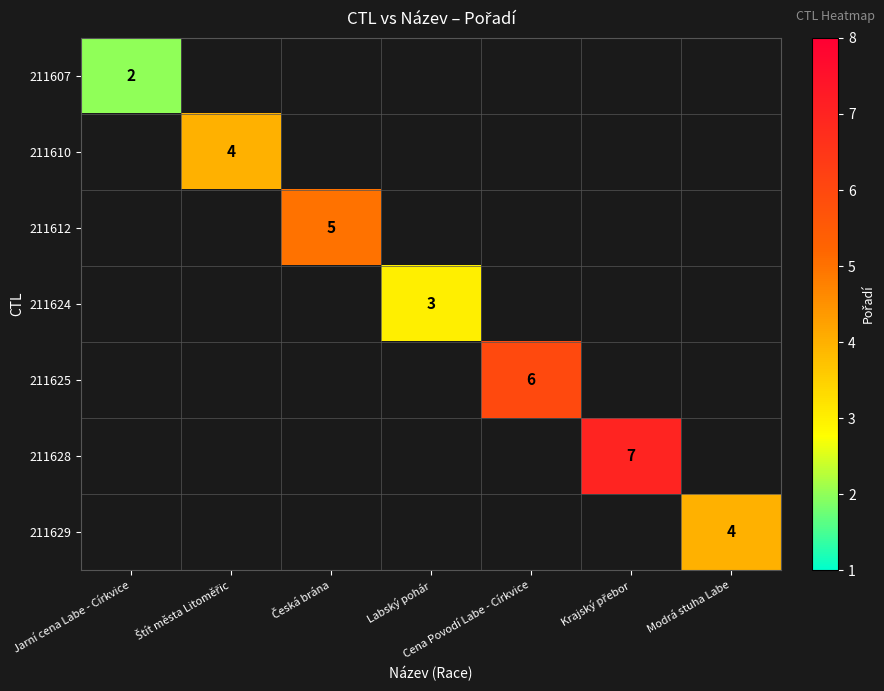

The 211625 series shows 3 at Cena Povodí Labe - Církvice. True or false?

False